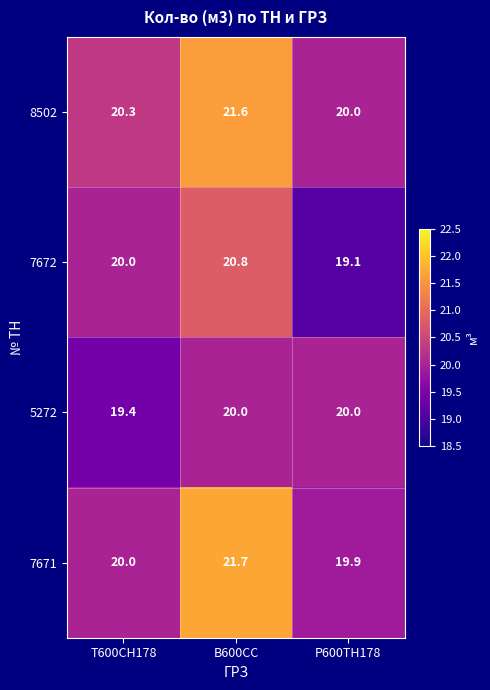

How many distinct data groups are displayed?

4